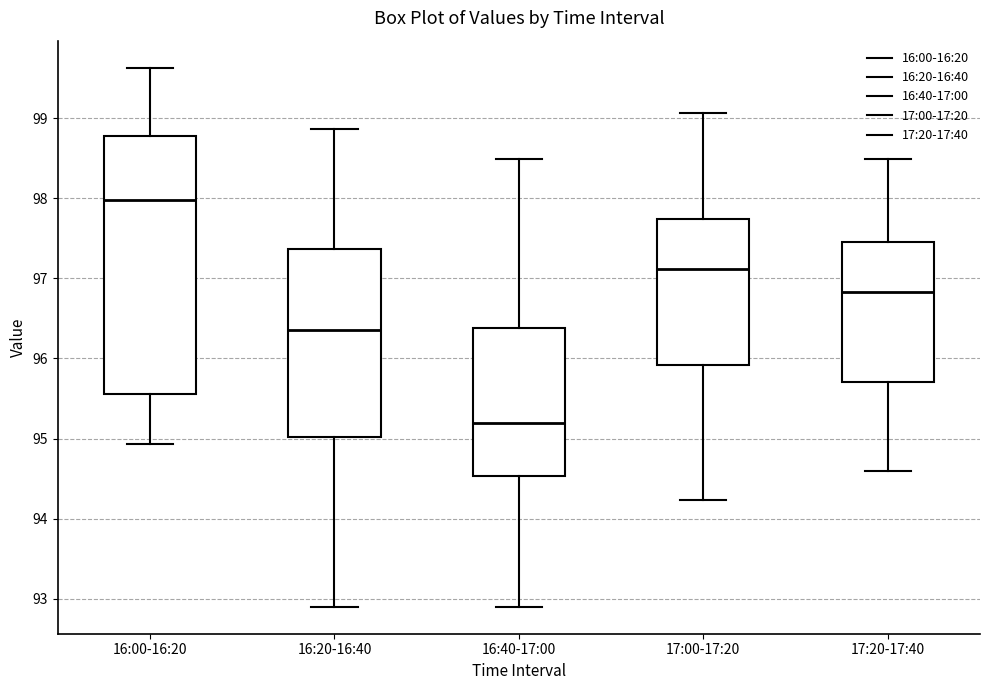

Where does the lower whisker of the box for 17:00-17:20 end on the y-axis? The values are not printed on the chart, so give them approximately, as read against the axis.

94.2